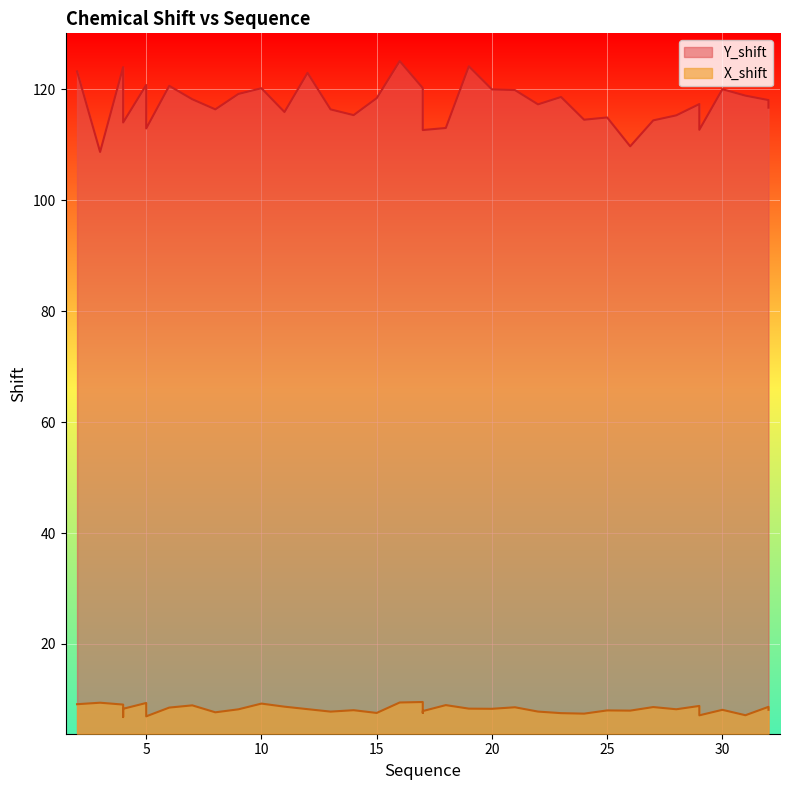

At which label does X_shift first exceed 8?

2